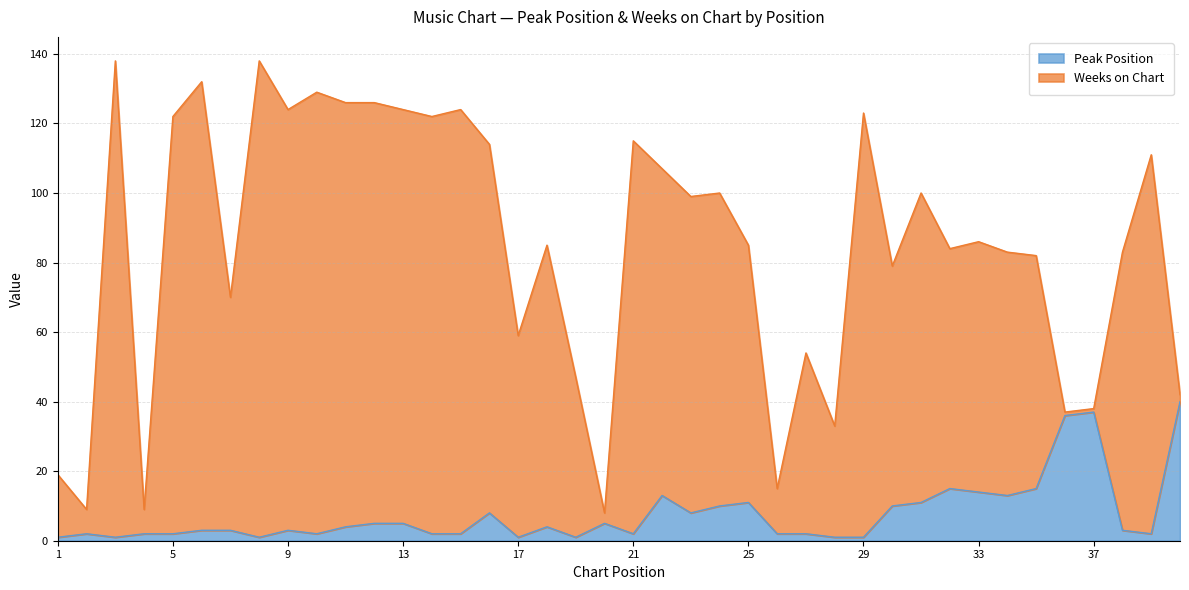

What is the highest value of the Peak Position series?

40